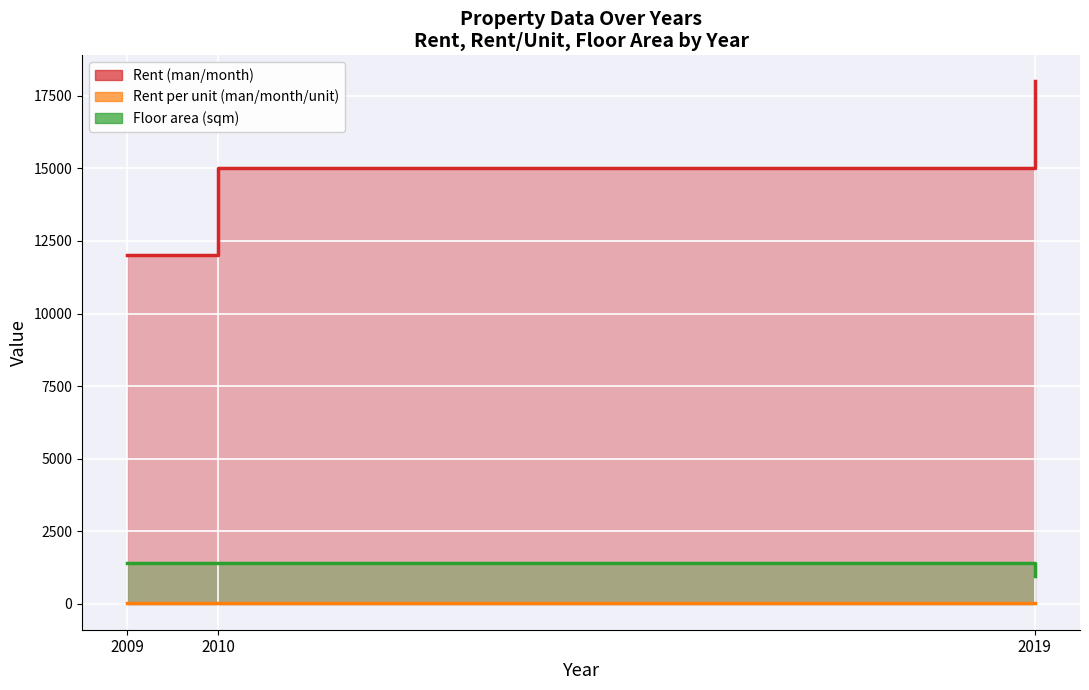

Rank the series at 2010 from highest to lowest value.

Rent (man/month), Floor area (sqm), Rent per unit (man/month/unit)